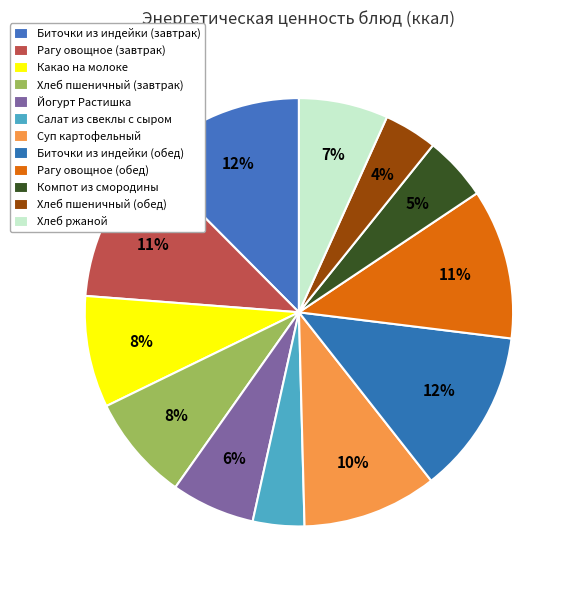

Is there any slice that represents more than half of the pie?

No